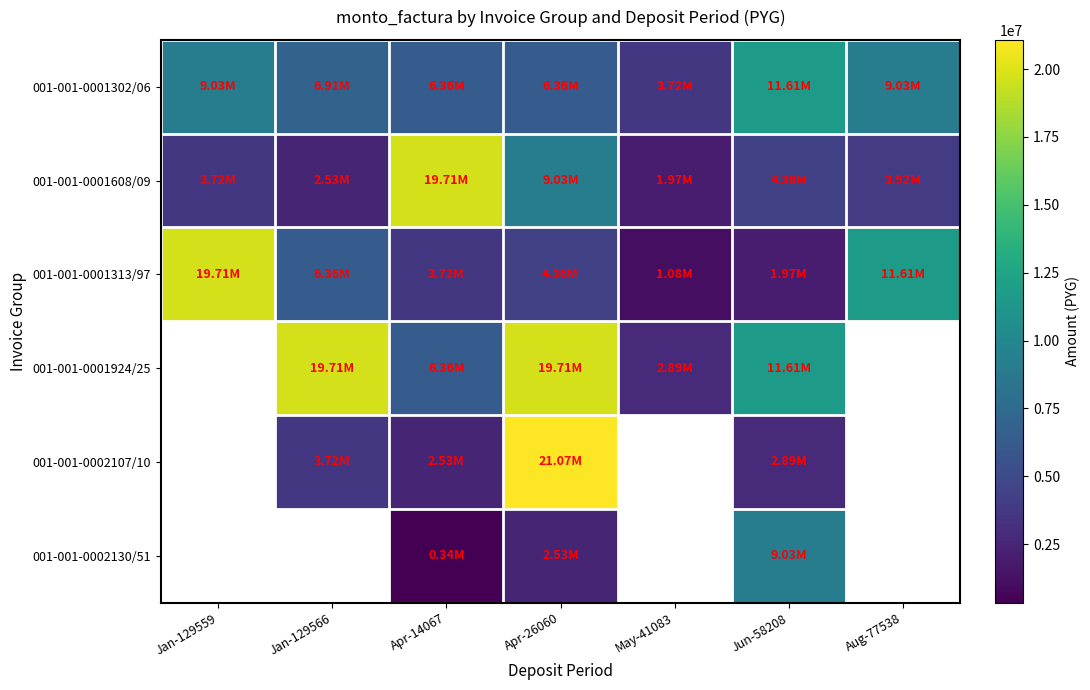

At how many categories does at least one series exceed 5431191?

6